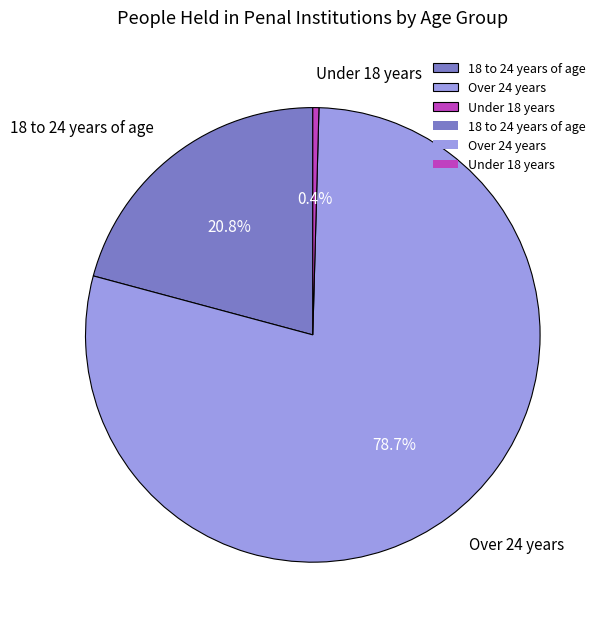

To the nearest percent, what is the combined percentage of Over 24 years and 18 to 24 years of age?

100%